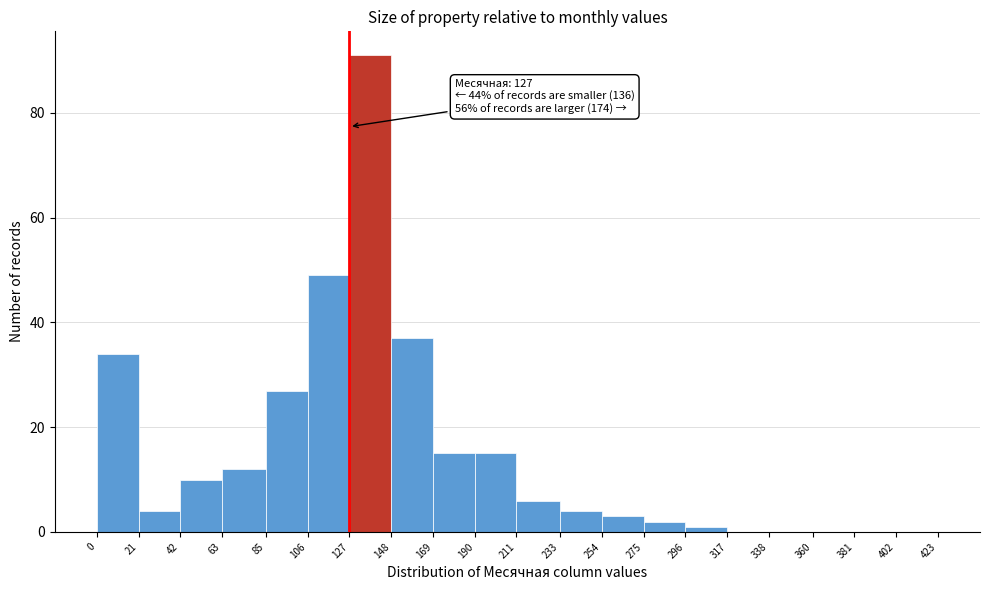

Which range on the x-axis has the tallest bar?

127 to 148